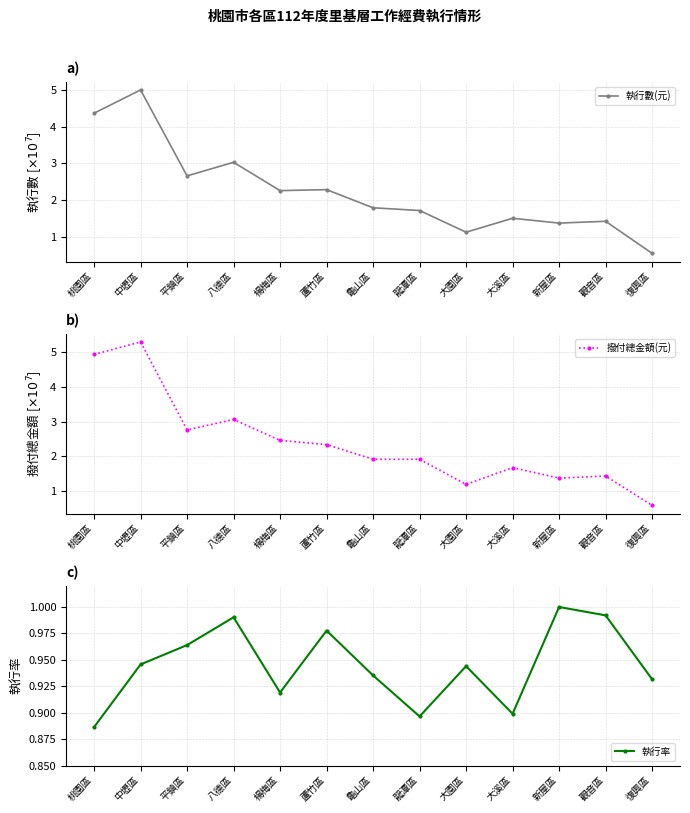

Which series ends up on top after the final intersection of 撥付總金額(元) and 執行率?

執行率